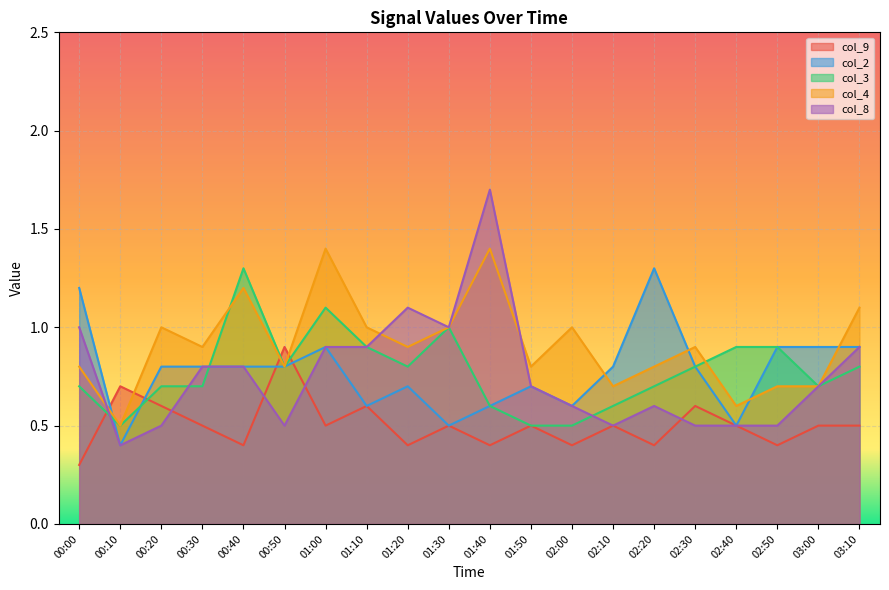

True or false: col_8 and col_2 intersect in this chart.

False